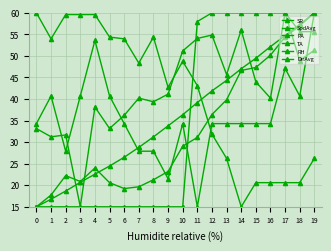

How many values in the PA series exceed 29?

10